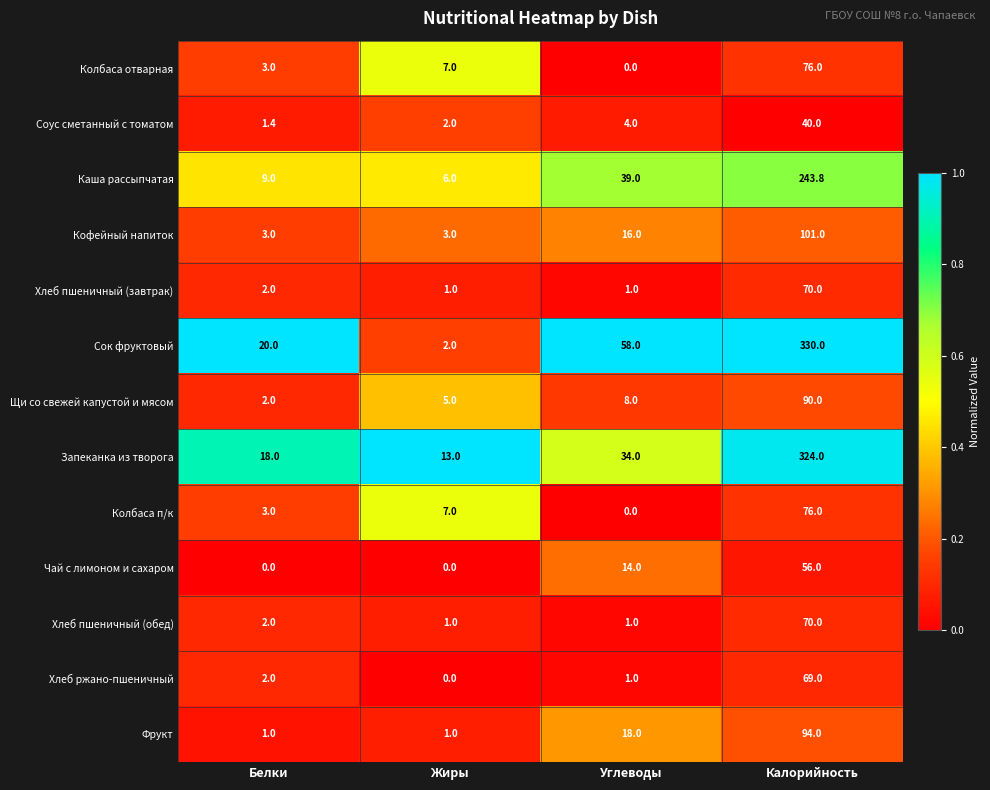

True or false: Соус сметанный с томатом has a value of 4.0 at Углеводы.

True